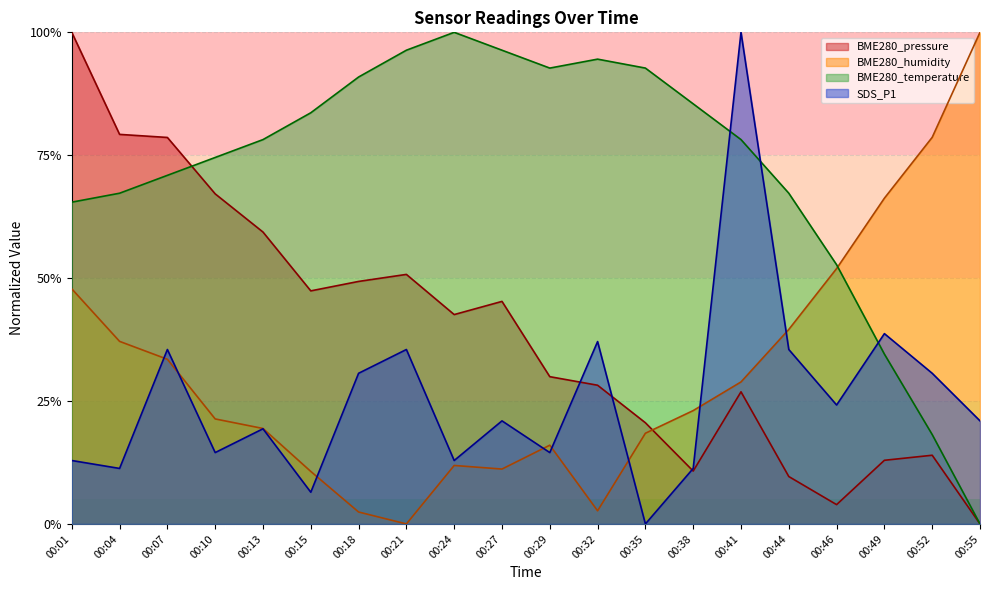

After their last crossing, which series has the higher values: BME280_temperature or BME280_pressure?

BME280_temperature